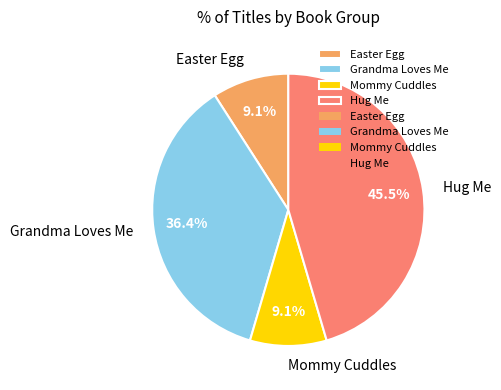

What is the largest slice in the pie chart?

Hug Me